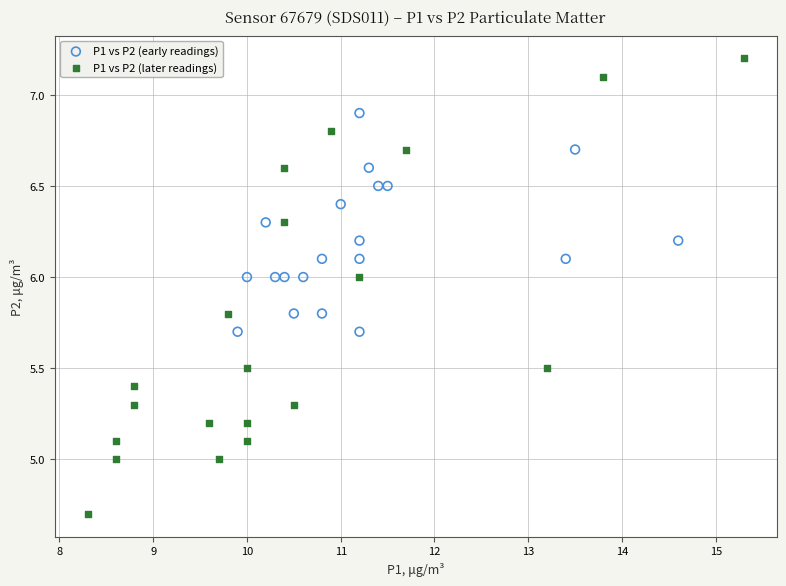

Which series reaches the maximum Y coordinate?

P1 vs P2 (later readings)